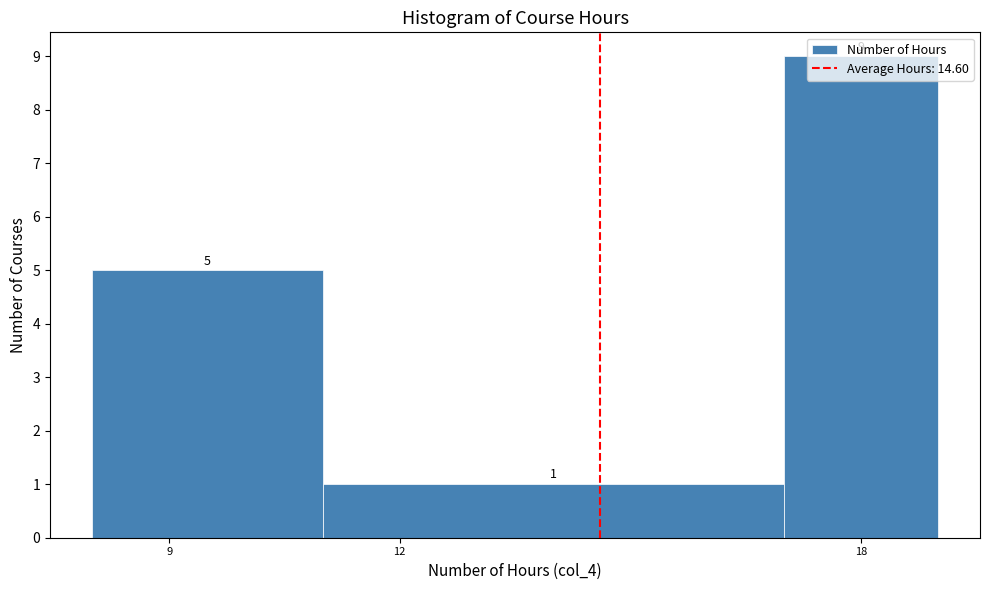

Over which range of the x-axis is the bar tallest?

17 to 19